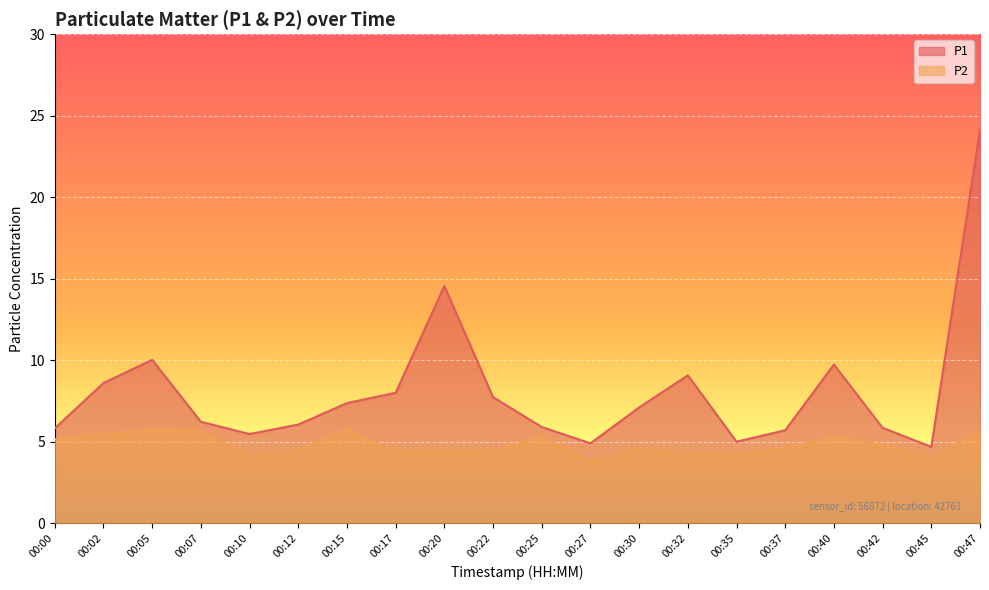

What is the approximate value of P2 at 00:15?

5.8